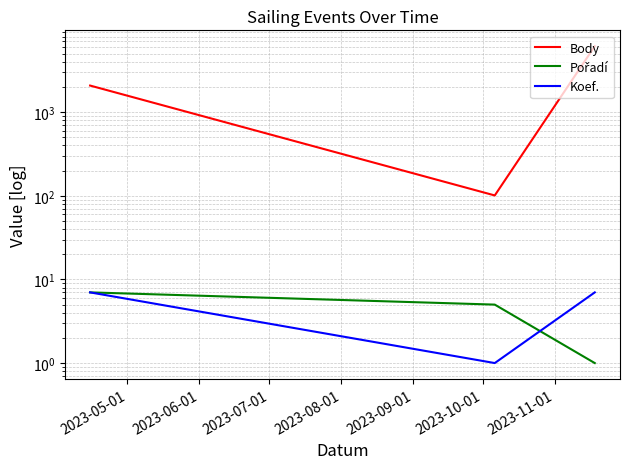

What is the label of the 3rd point from the right?

2023-05-01